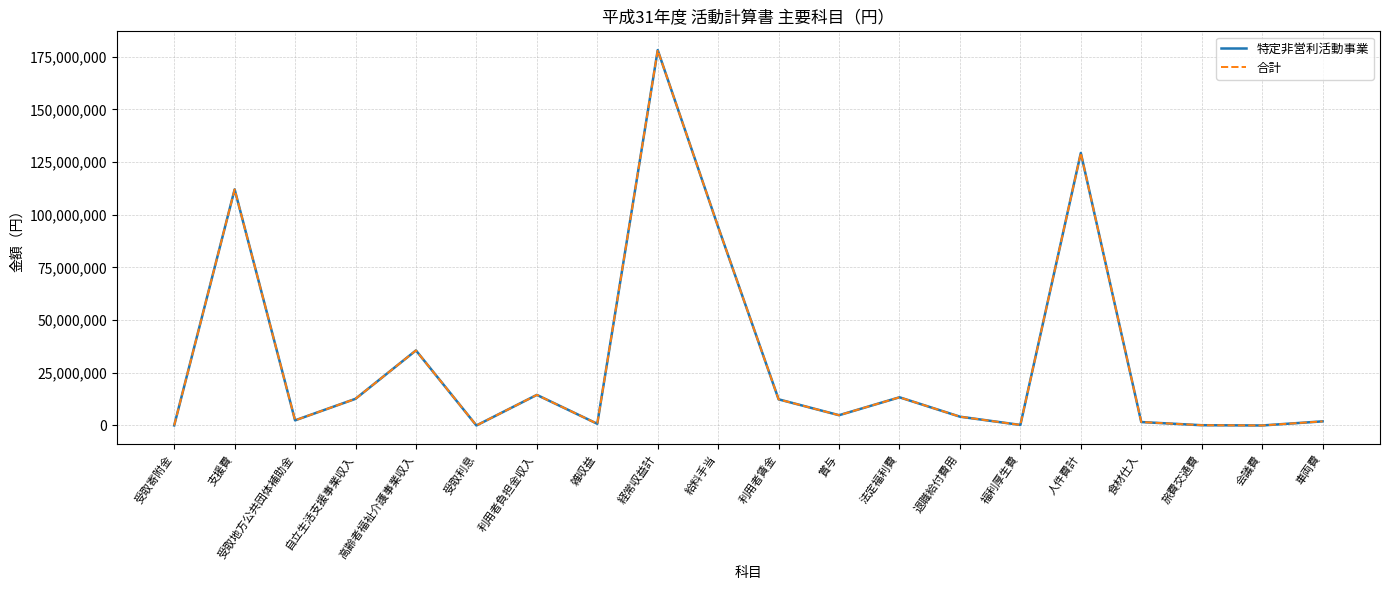

Does the chart display data point markers on the line(s)?

No